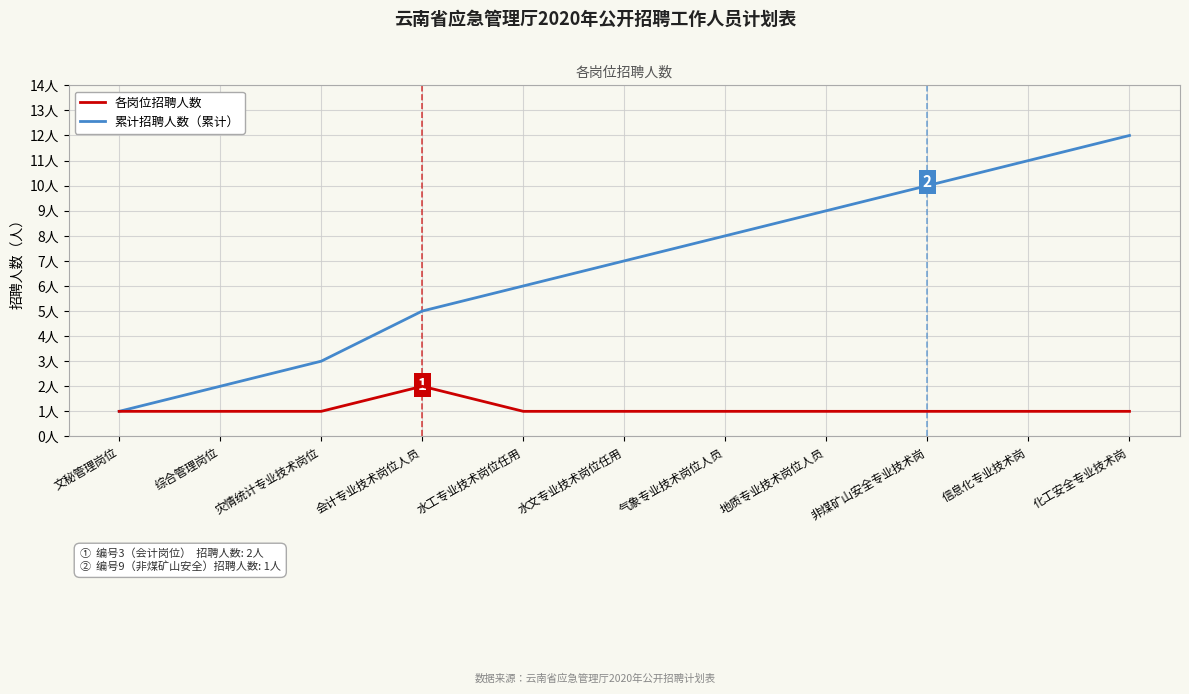

What position from the left is 信息化专业技术岗?

10